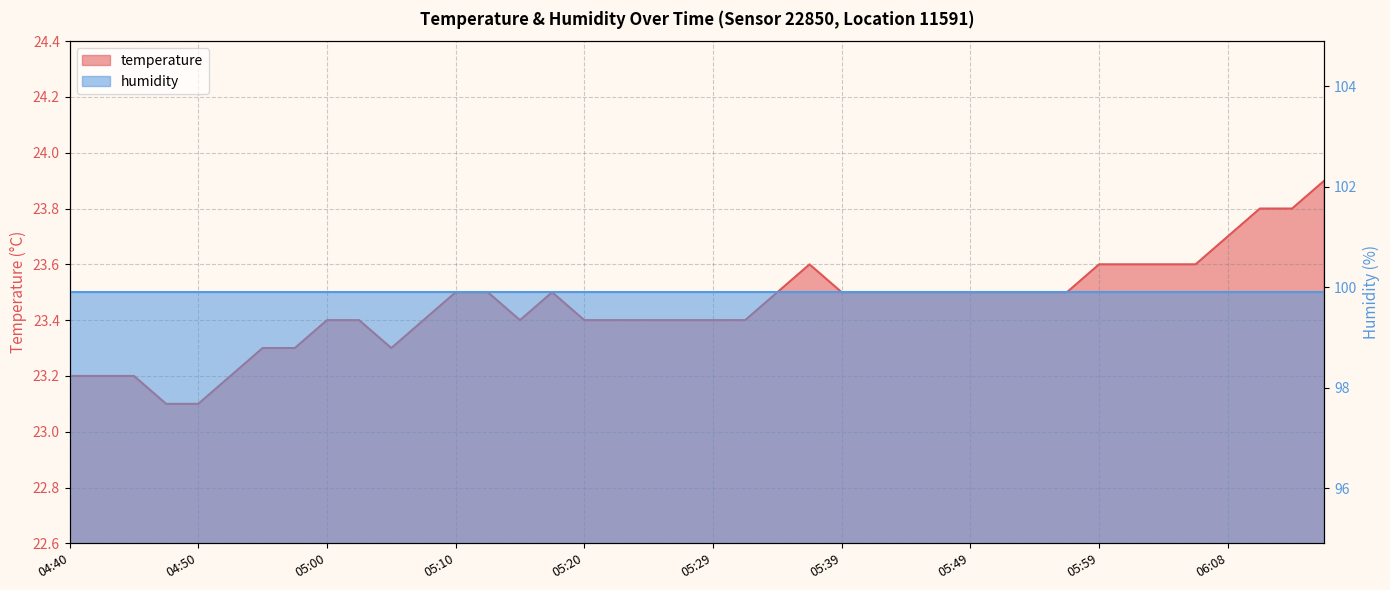

Reading left to right, extract all data points from this chart.

23.2	23.2	23.2	23.1	23.1	23.2	23.3	23.3	23.4	23.4	23.3	23.4	23.5	23.5	23.4	23.5	23.4	23.4	23.4	23.4	23.4	23.4	23.5	23.6	23.5	23.5	23.5	23.5	23.5	23.5	23.5	23.5	23.6	23.6	23.6	23.6	23.7	23.8	23.8	23.9